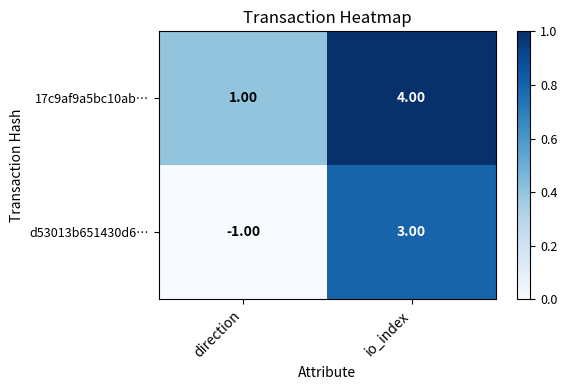

Rank the series by their average value, from lowest to highest.

d53013b651430d6…, 17c9af9a5bc10ab…